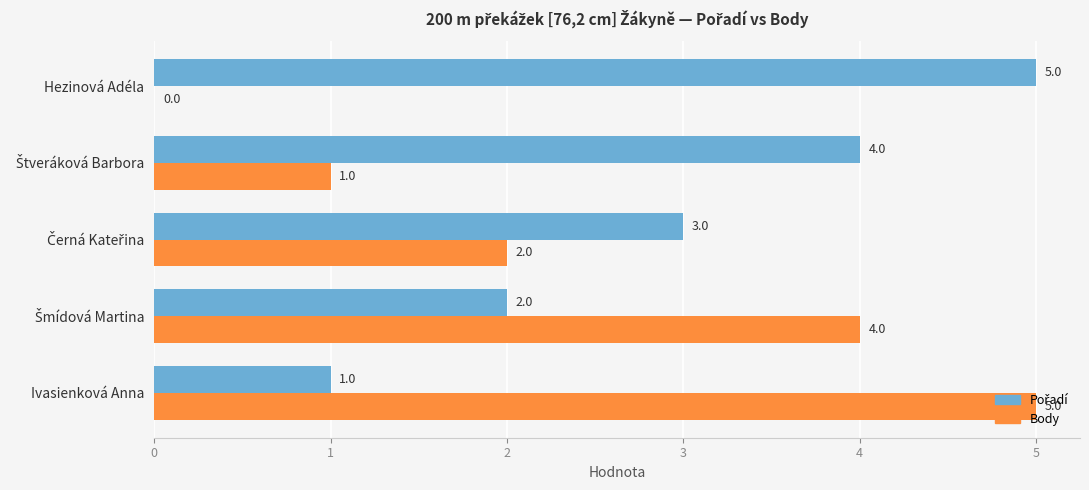

What is the approximate value of Body at Ivasienková Anna?

5